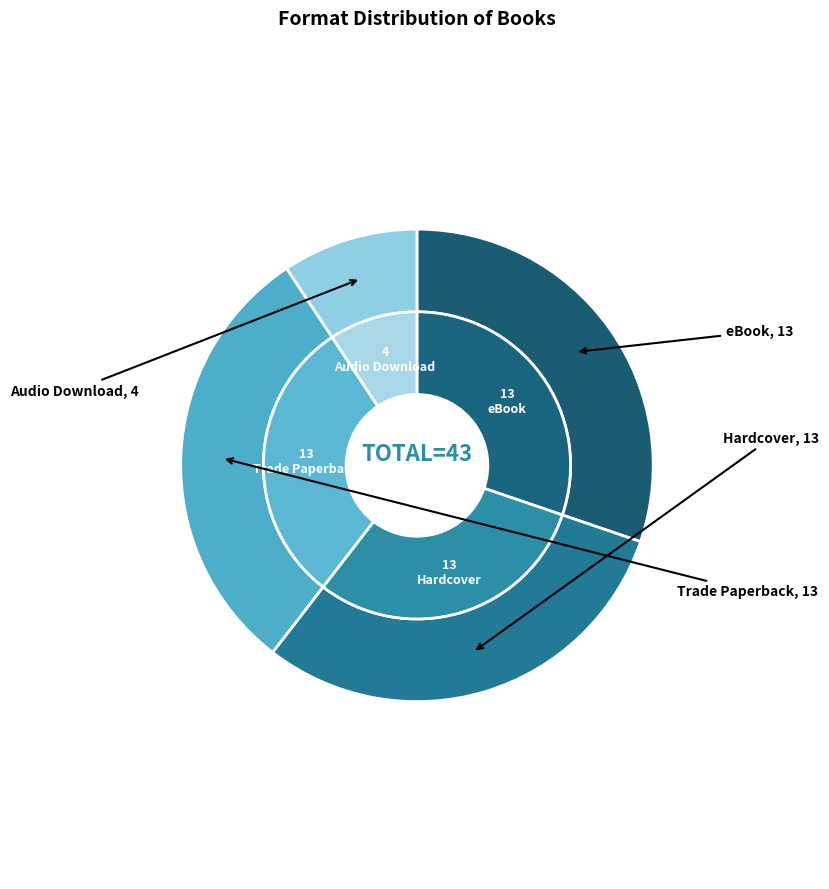

Is Trade Paperback the majority of the pie?

No